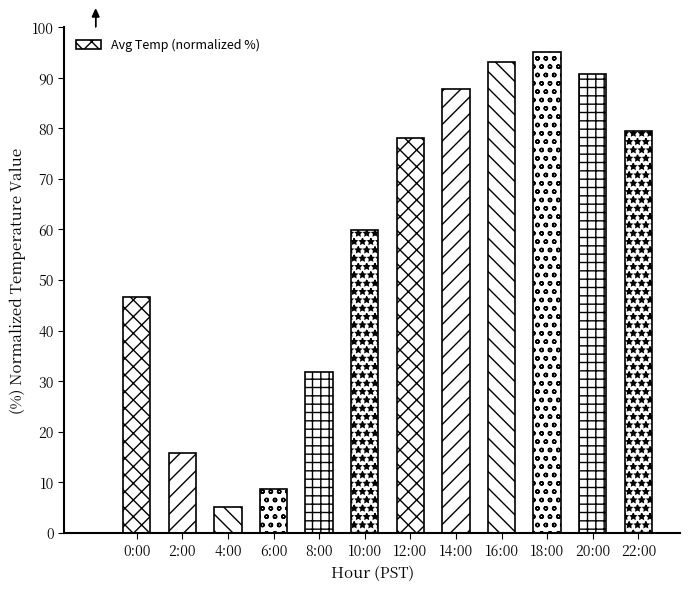

The value at 16:00 is 56.9. True or false?

False